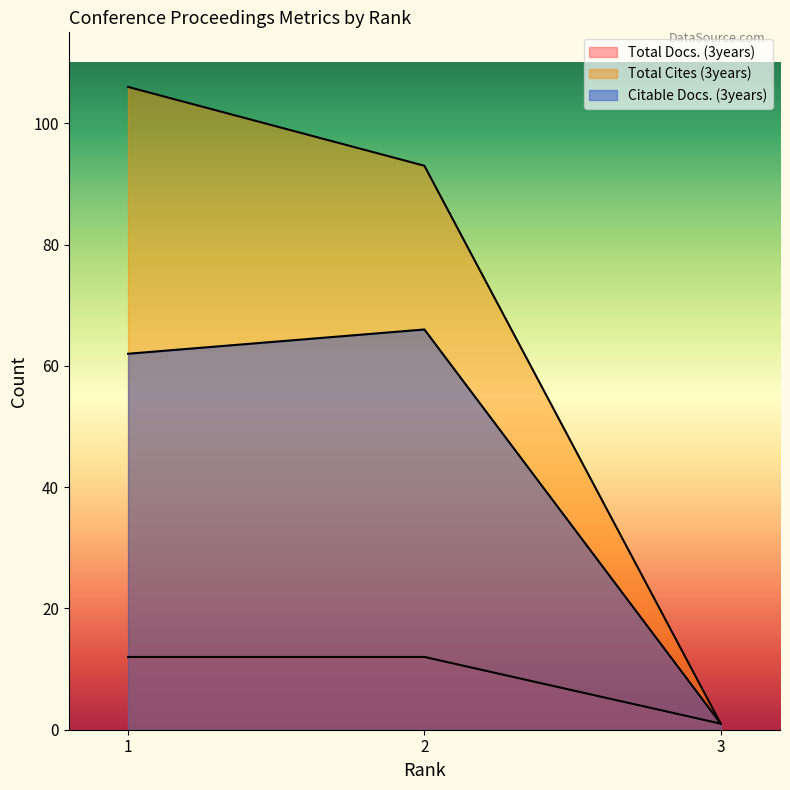

Rank the series by their average value, from highest to lowest.

Total Cites (3years), Citable Docs. (3years), Total Docs. (3years)